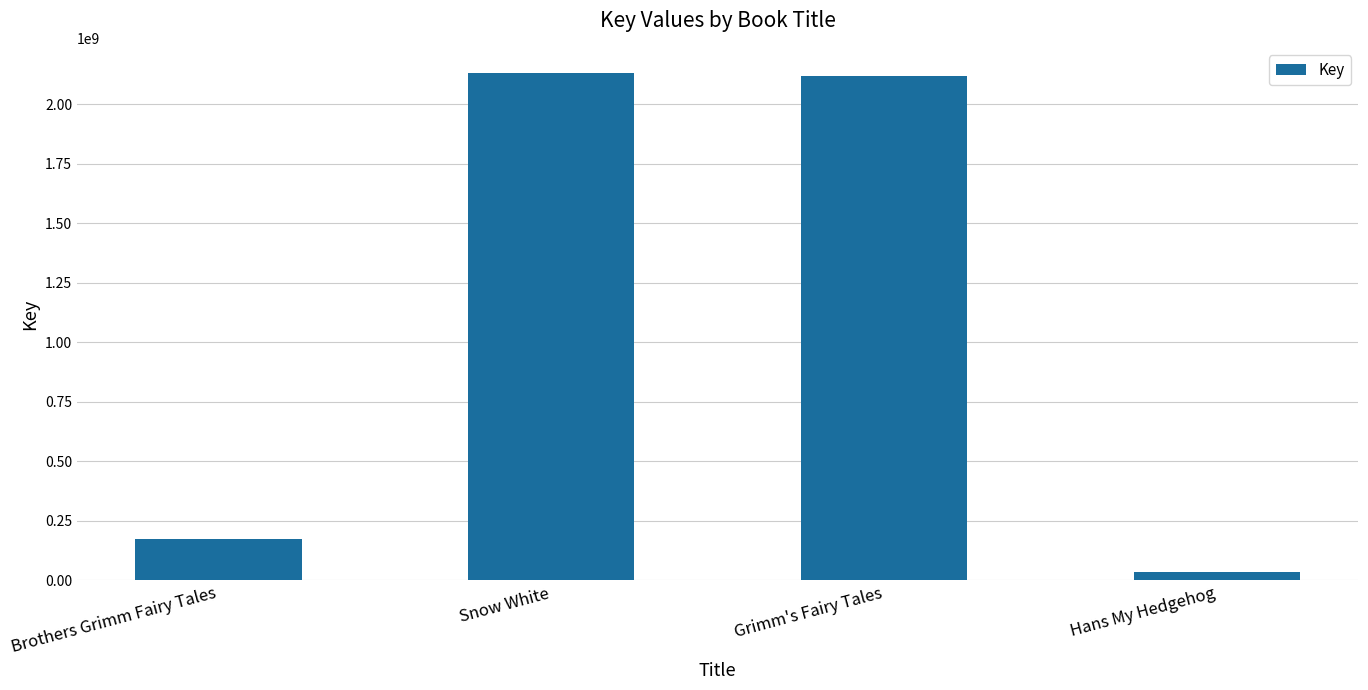

Count the number of categories in the chart.

4